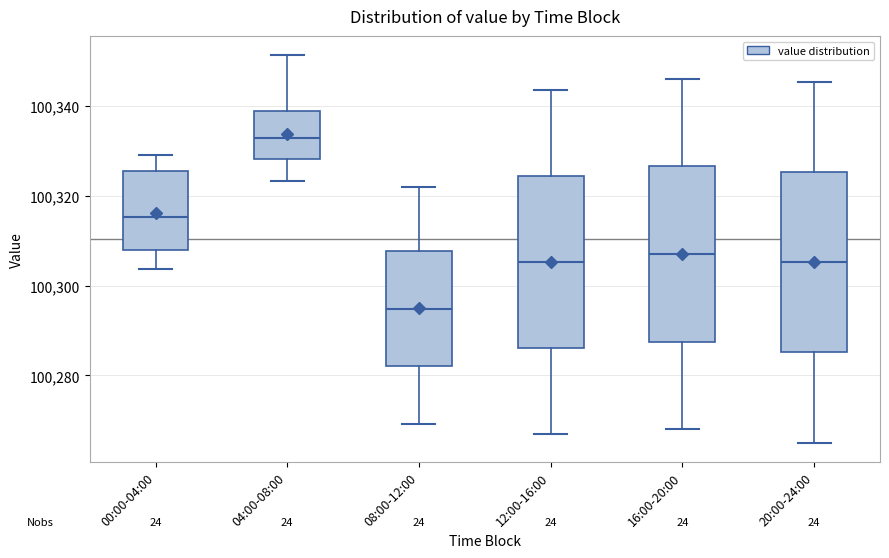

Where is the lower edge of the box for 16:00-20:00 on the y-axis? The values are not printed on the chart, so give them approximately, as read against the axis.

100288